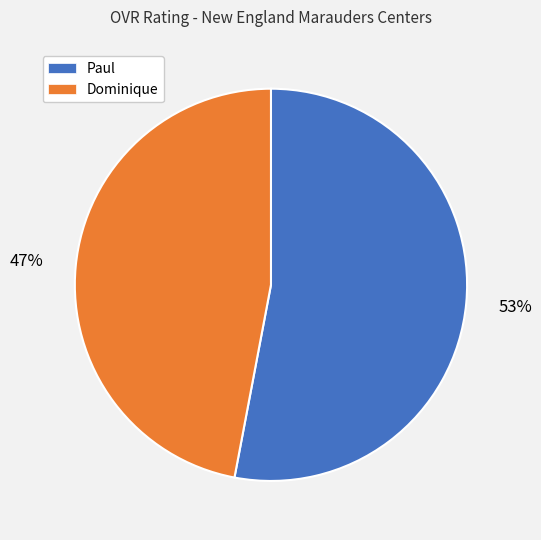

Is the sum of Paul and Dominique greater than half?

Yes